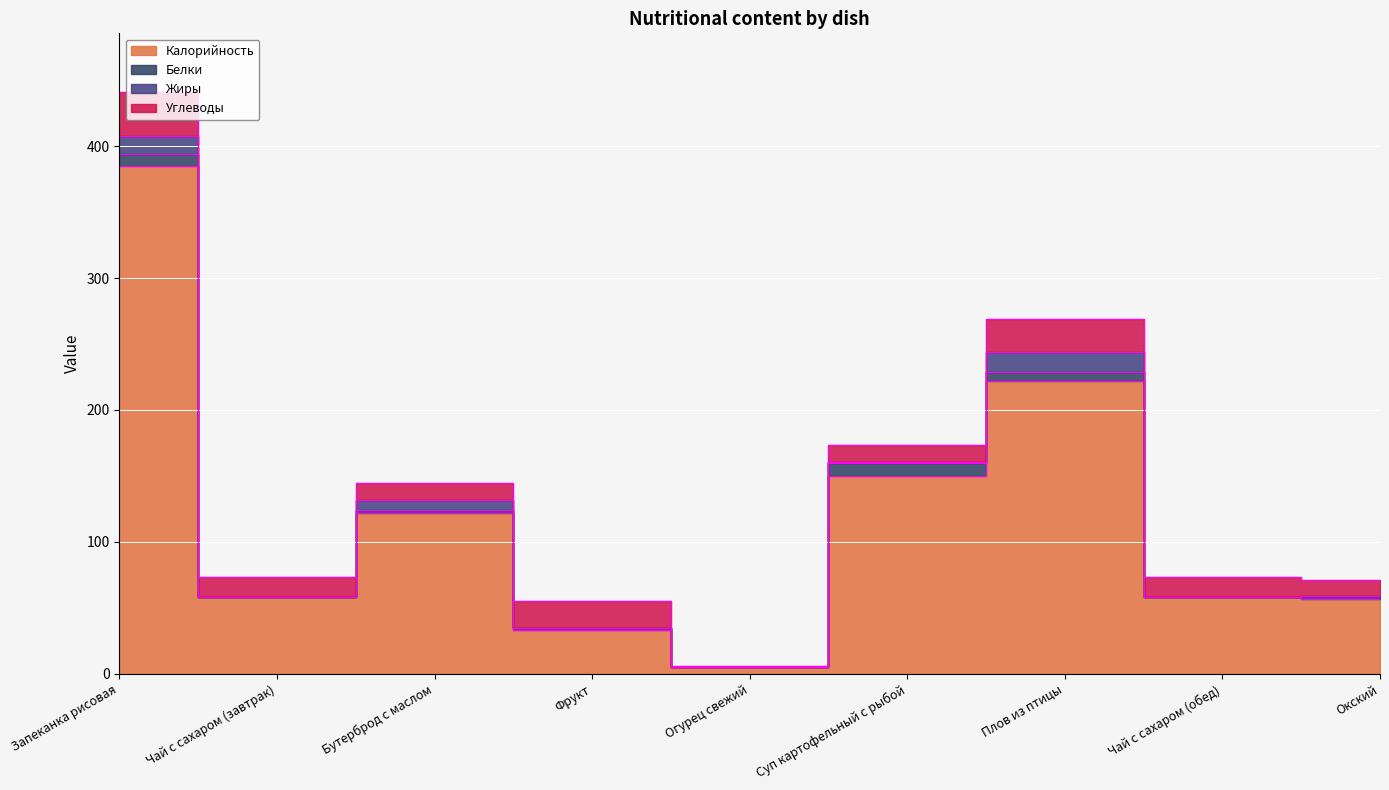

What is the difference between the second highest and minimum values in the Калорийность series?

217.0